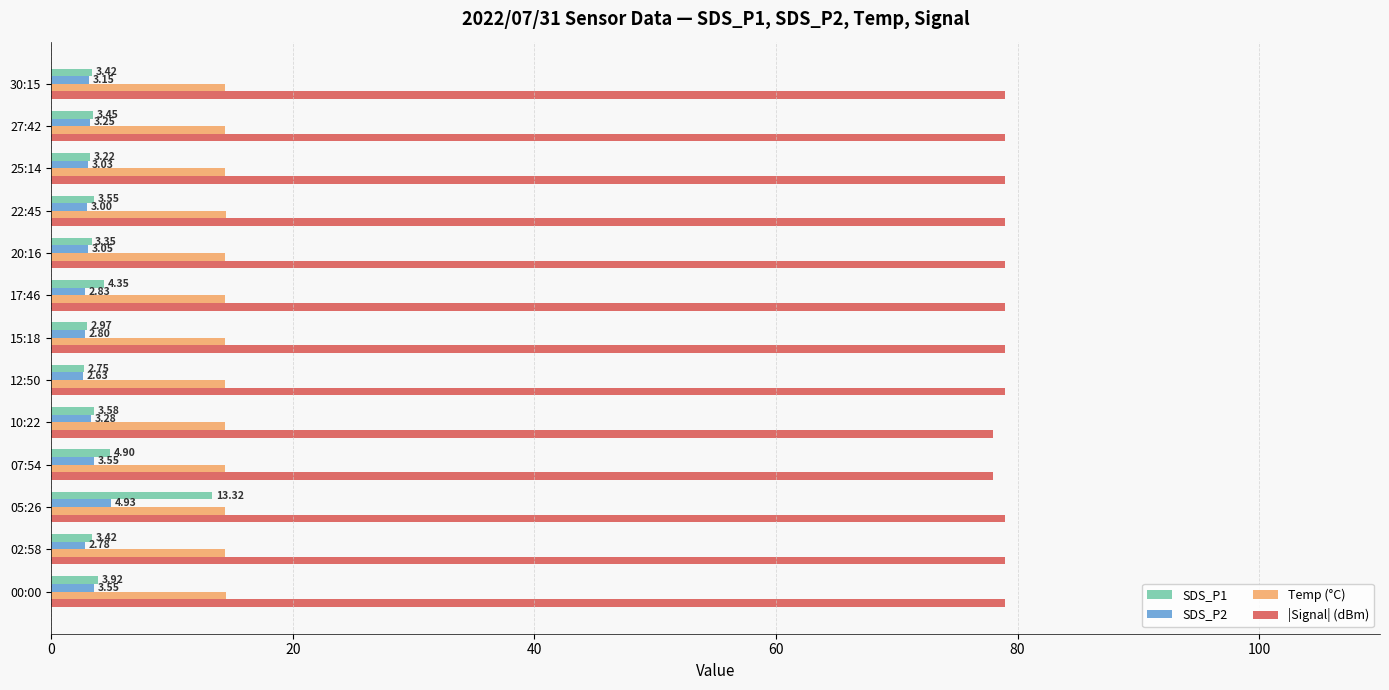

Between 12:50 and 20:16, which series saw the biggest shift?

SDS_P1